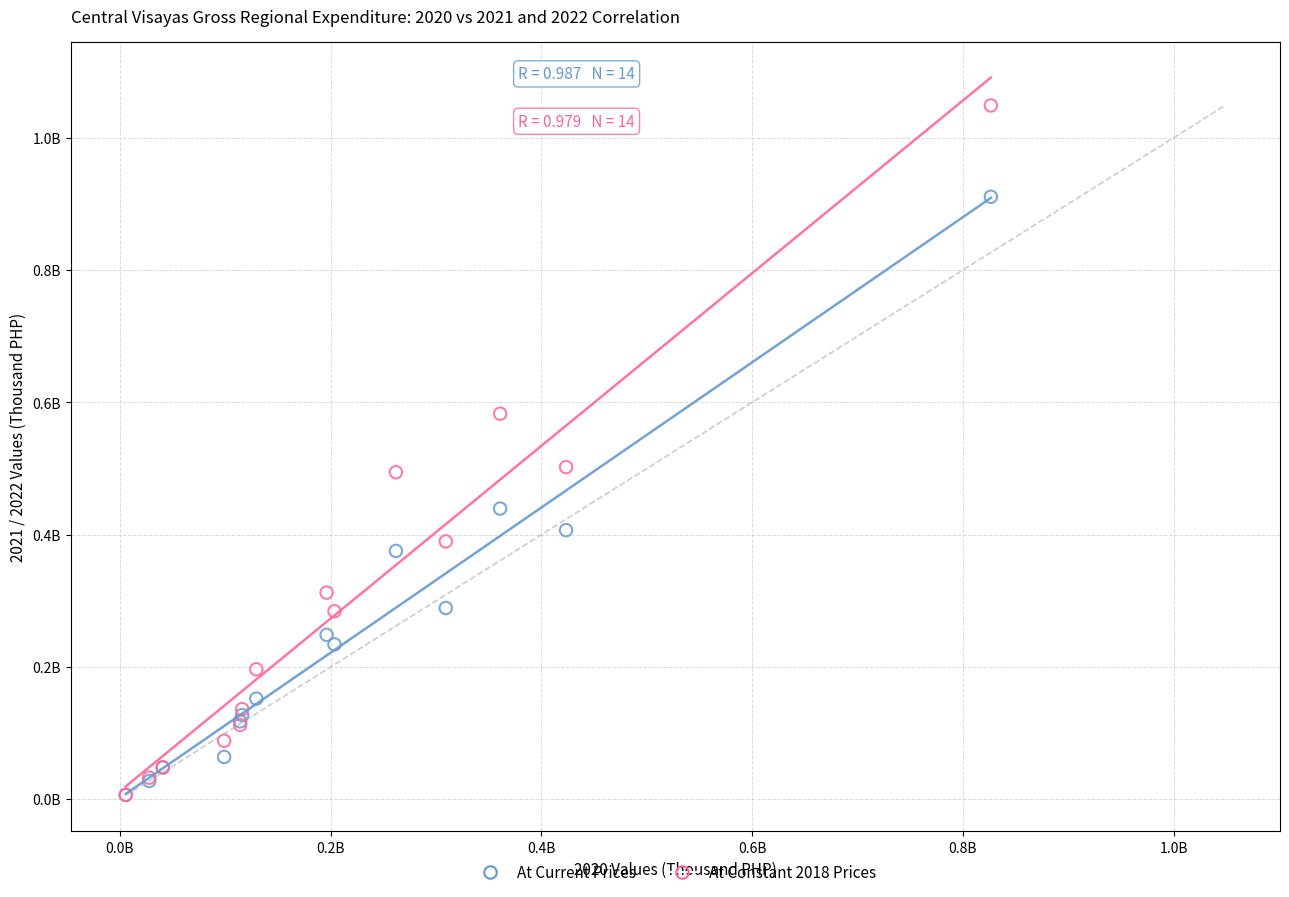

Which series reaches the maximum Y coordinate?

At Constant 2018 Prices